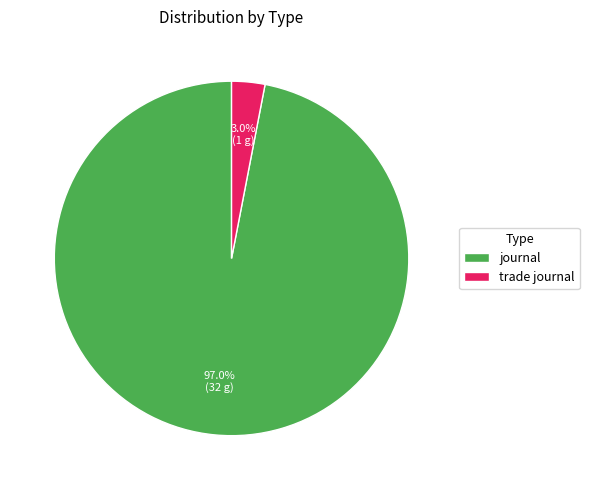

Count the number of slices in the pie.

2